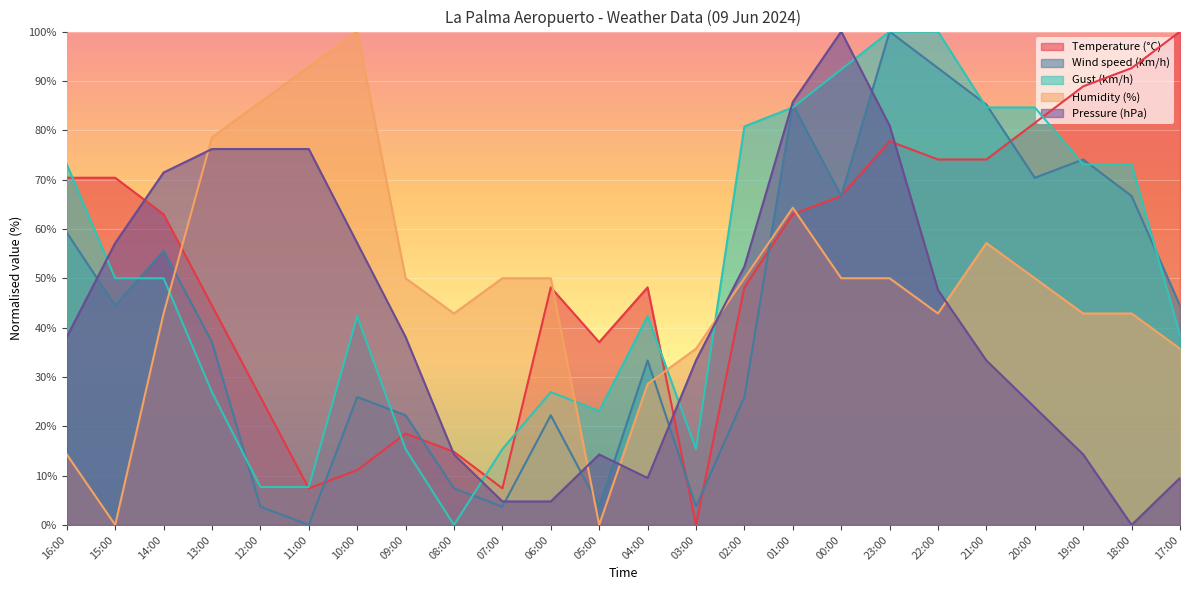

What is the highest value of the Humidity (%) series?

100.0